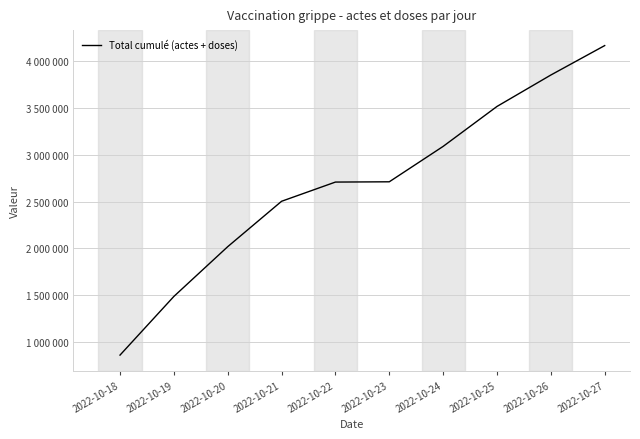

Reading left to right, what are all the values shown in this chart?

2022-10-18=861626	2022-10-19=1487611	2022-10-20=2018693	2022-10-21=2503125	2022-10-22=2708094	2022-10-23=2710979	2022-10-24=3088808	2022-10-25=3515062	2022-10-26=3850447	2022-10-27=4164575